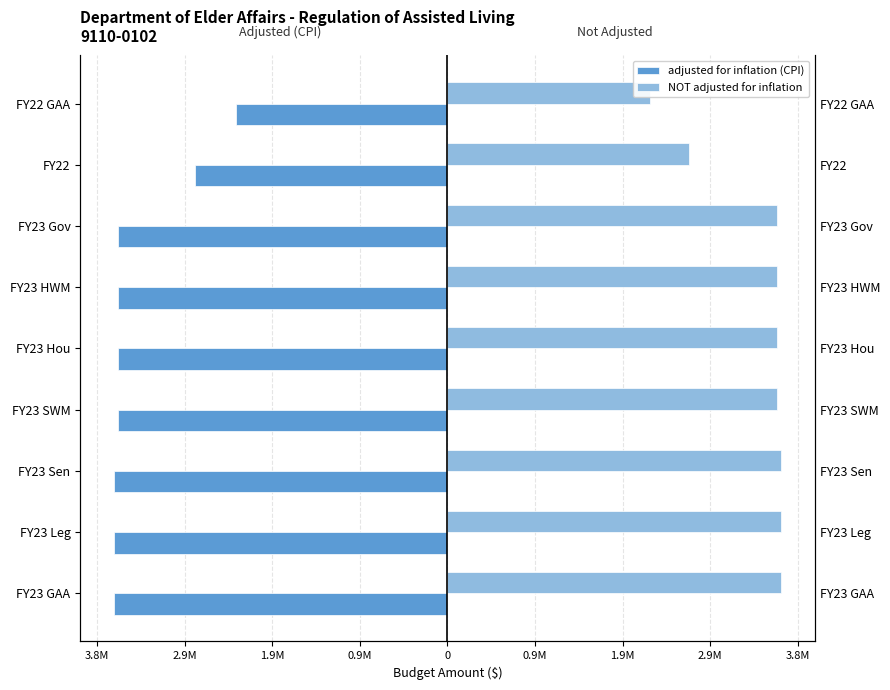

What is the sum of the adjusted for inflation (CPI) values at 0.9M and 0.9M?

-7297282